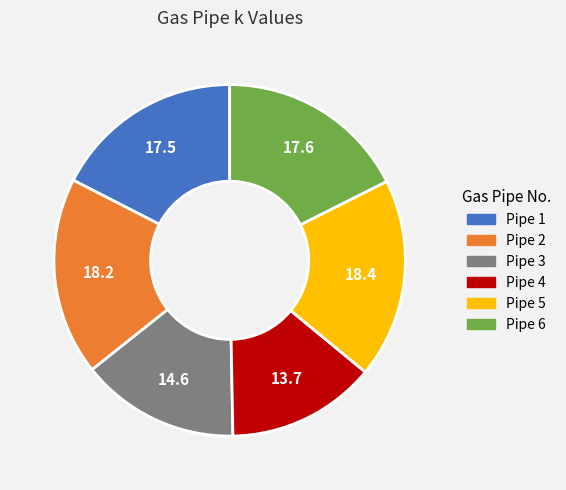

How many segments does this pie chart have?

6